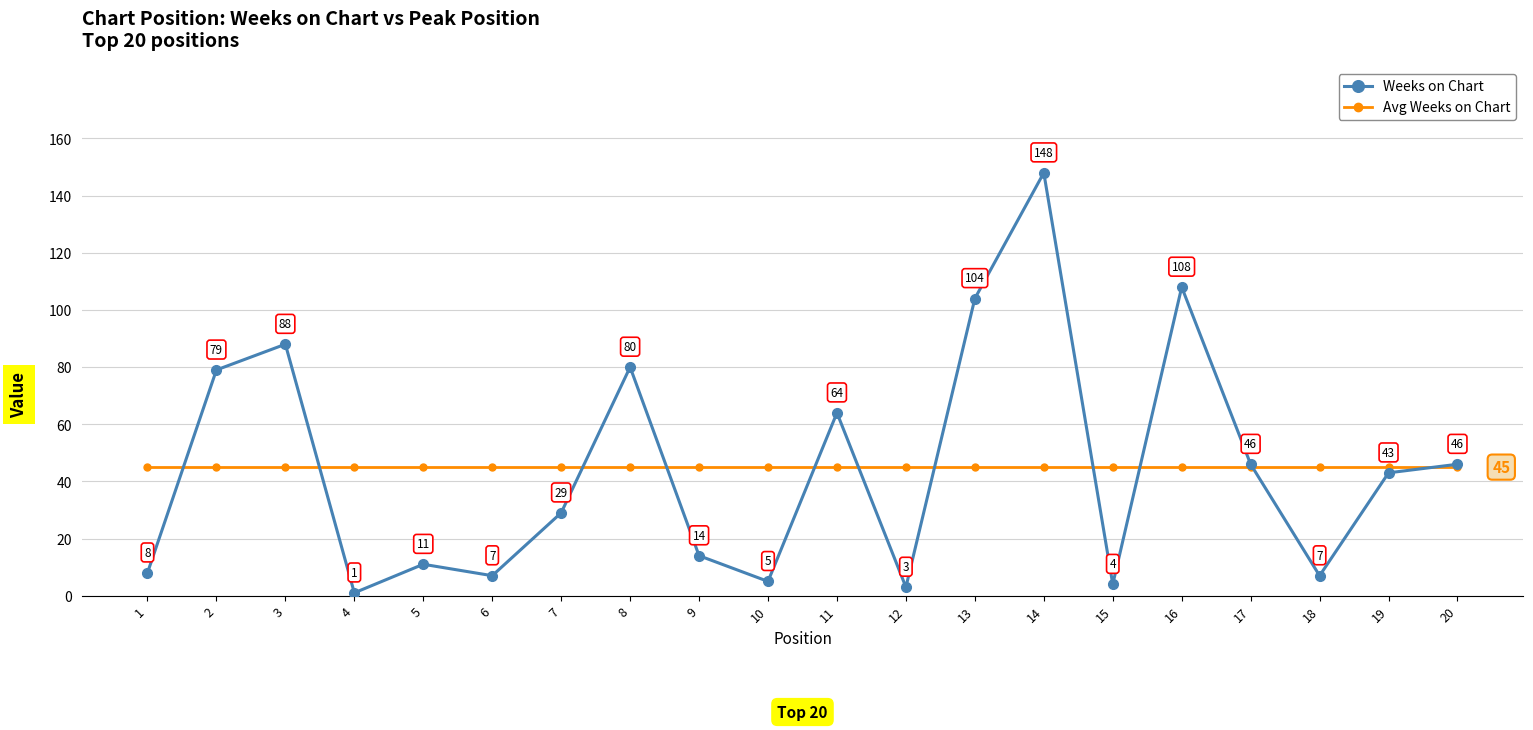

Reading left to right, list all the values displayed in this chart.

Weeks on Chart: 8	79	88	1	11	7	29	80	14	5	64	3	104	148	4	108	46	7	43	46
Avg Weeks on Chart: 45	45	45	45	45	45	45	45	45	45	45	45	45	45	45	45	45	45	45	45